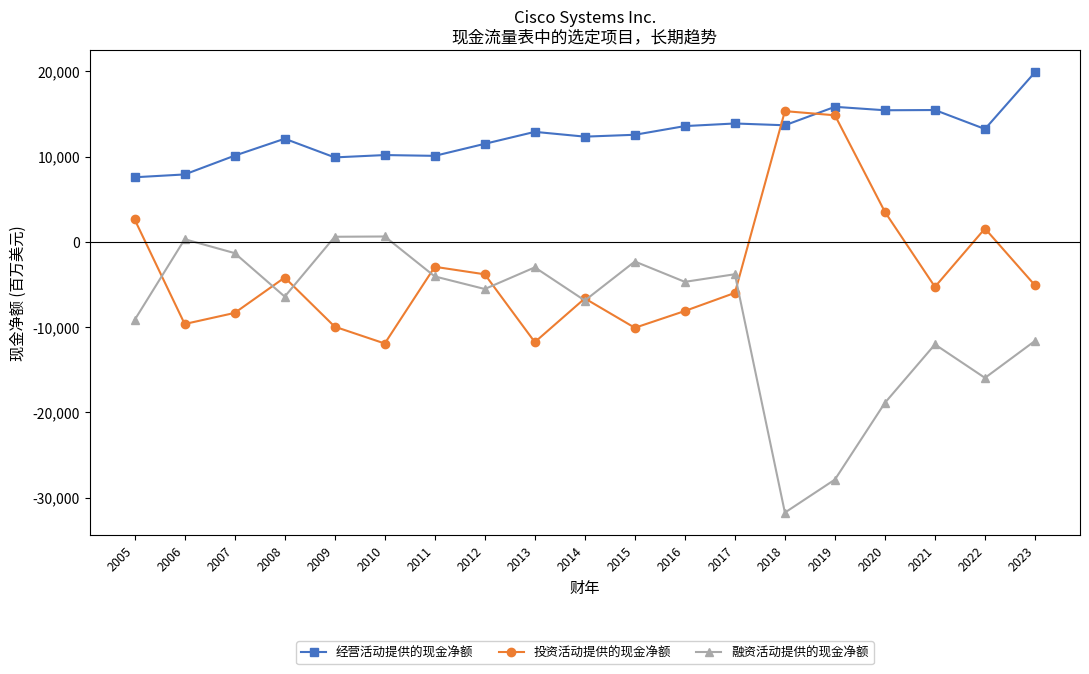

Which label corresponds to the largest value in the chart?

2023